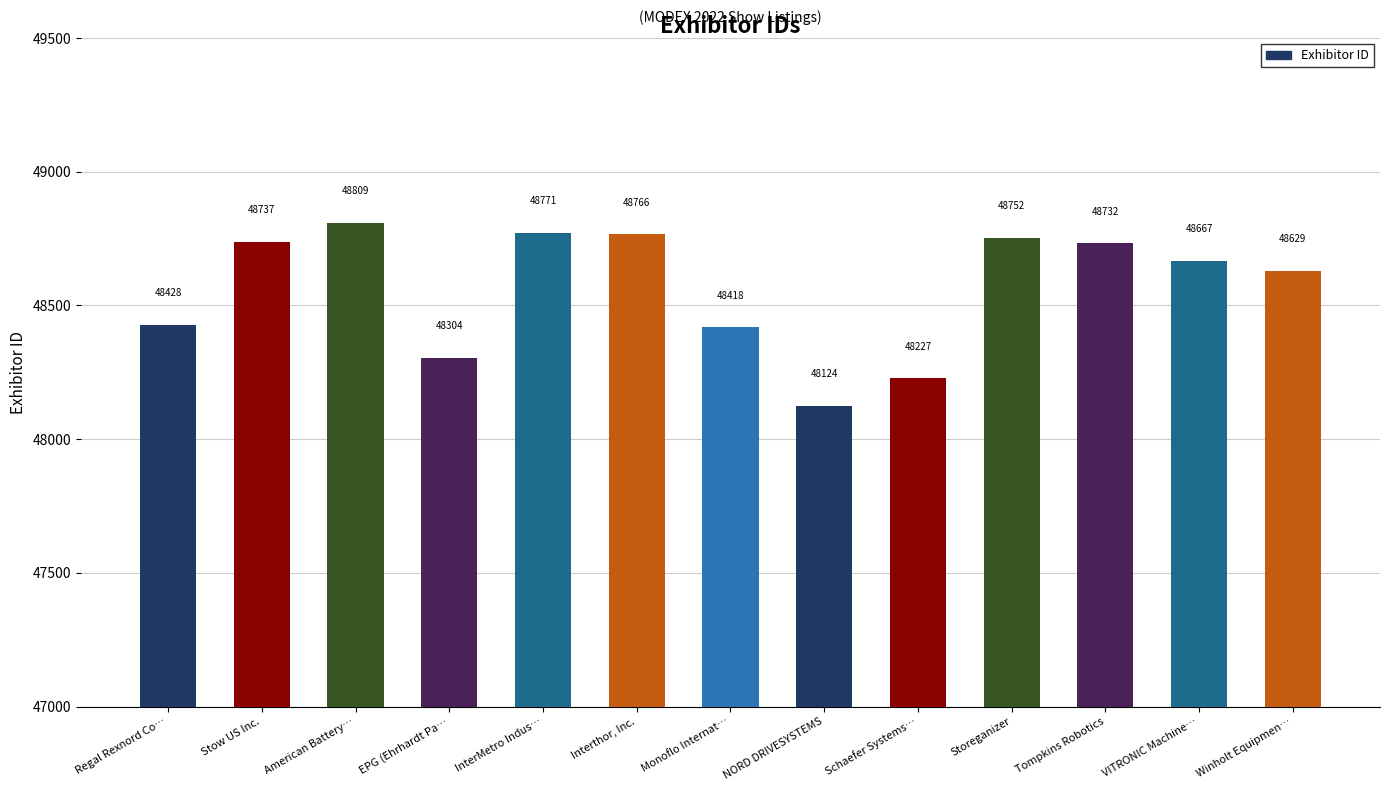

Rank the categories by value from lowest to highest.

NORD DRIVESYSTEMS, Schaefer Systems…, EPG (Ehrhardt Pa…, Monoflo Internat…, Regal Rexnord Co…, Winholt Equipmen…, VITRONIC Machine…, Tompkins Robotics, Stow US Inc., Storeganizer, Interthor, Inc., InterMetro Indus…, American Battery…